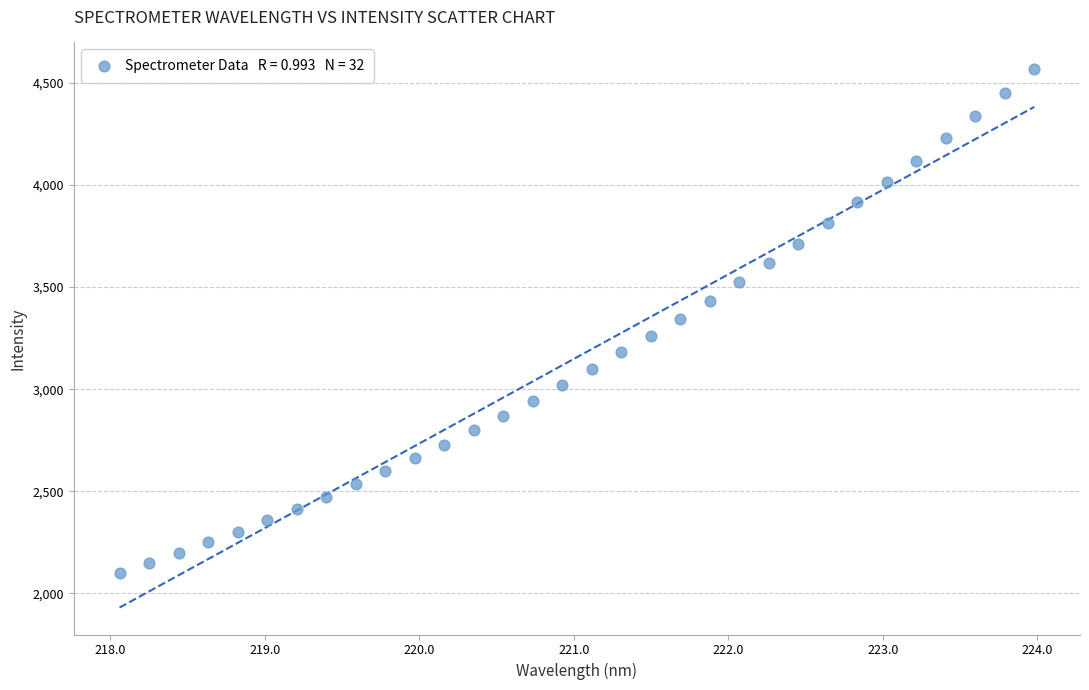

What is the range of X values (max minus min)?

5.9